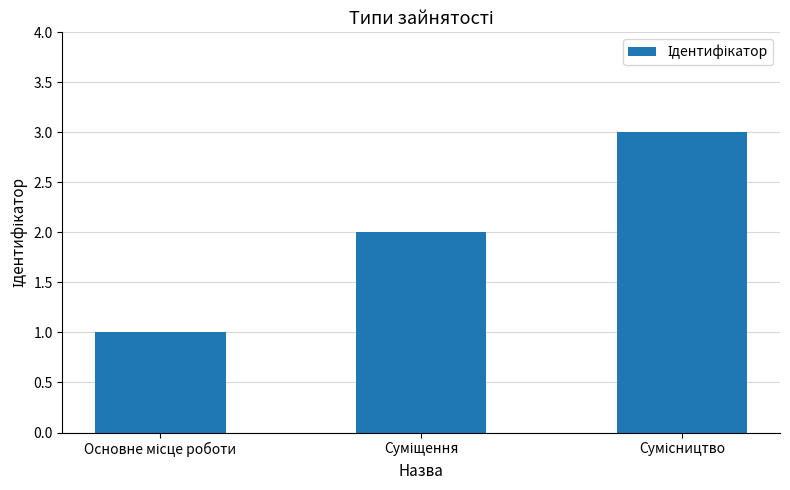

What is the greatest value displayed?

3